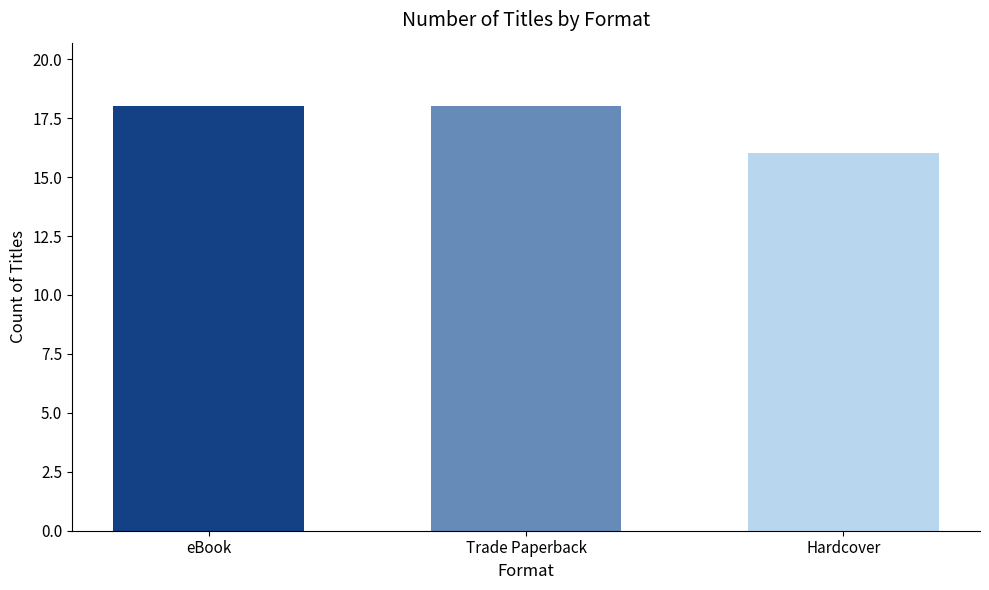

Which has a higher value, Hardcover or Trade Paperback?

Trade Paperback